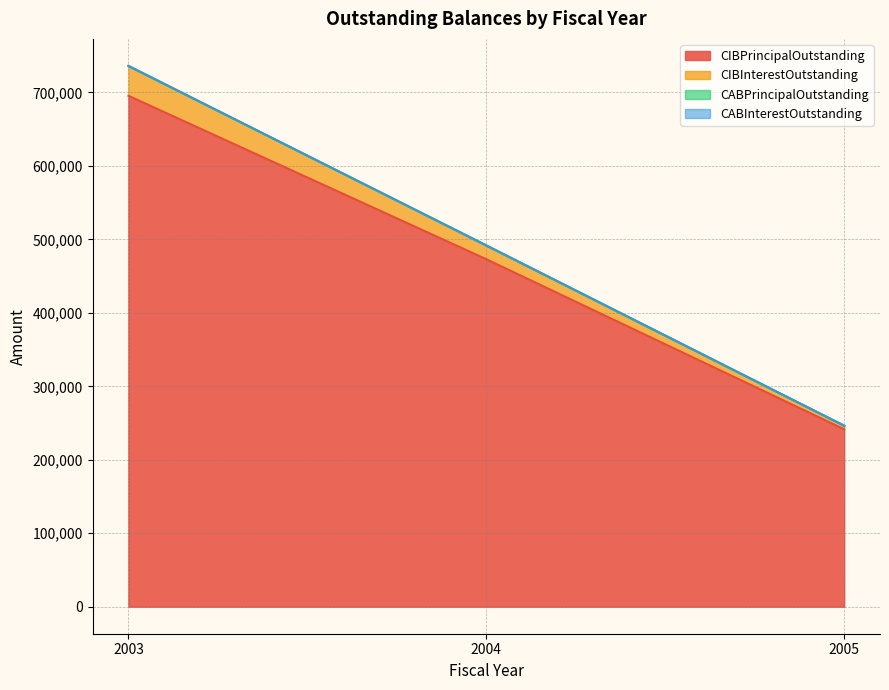

Count the CIBPrincipalOutstanding values in the range 241500 to 695500.

3